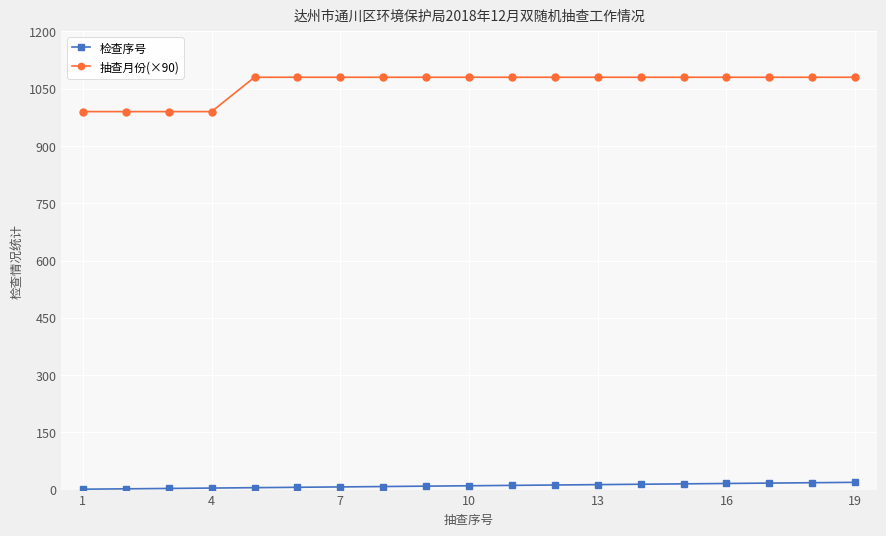

Rank the series by their average value, from lowest to highest.

检查序号, 抽查月份(×90)